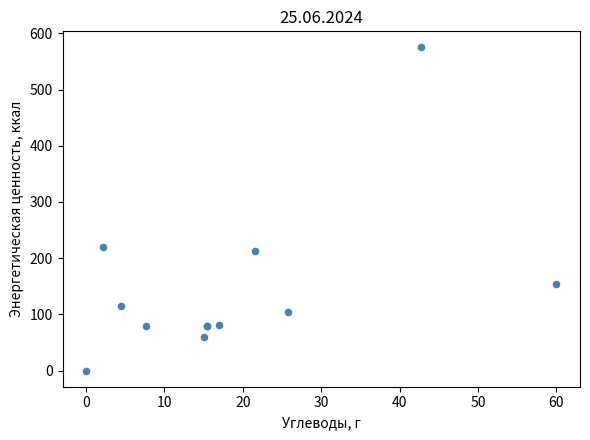

What Y value in the scatter plot is closest to 287?

219.9